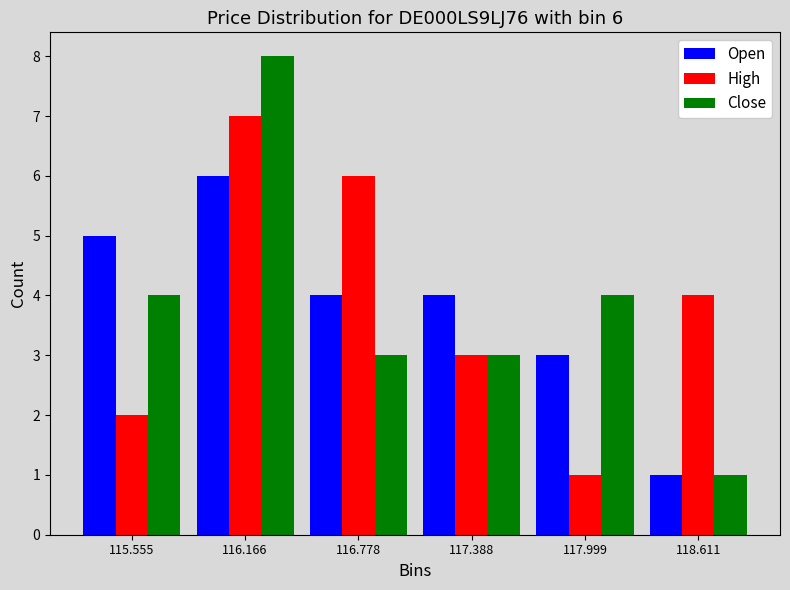

In the Open series, which range on the x-axis has the tallest bar?

115.9 to 116.5